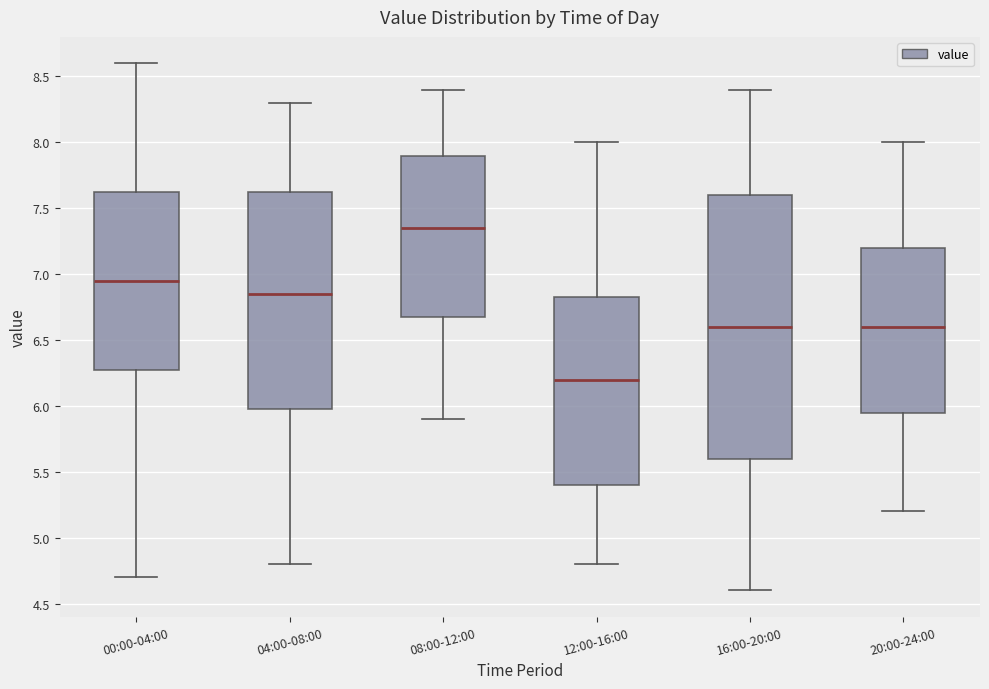

Which box's median line is the highest?

08:00-12:00